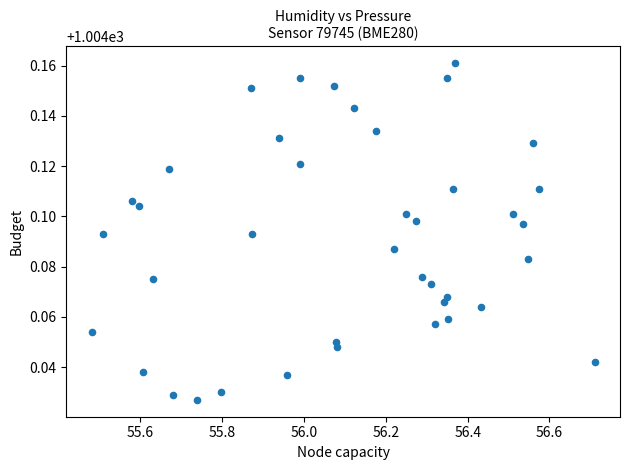

What is the range of X values (max minus min)?

1.2